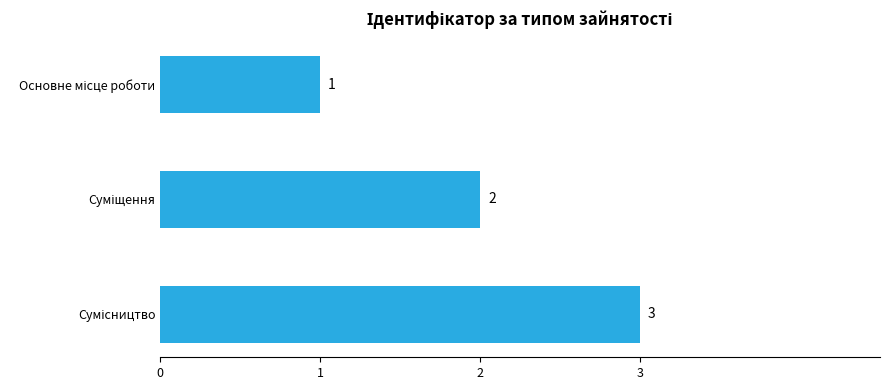

How many values are between 1 and 3?

3